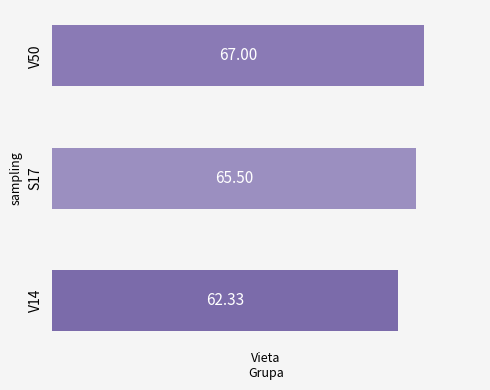

Rank the categories by value from highest to lowest.

V50, S17, V14